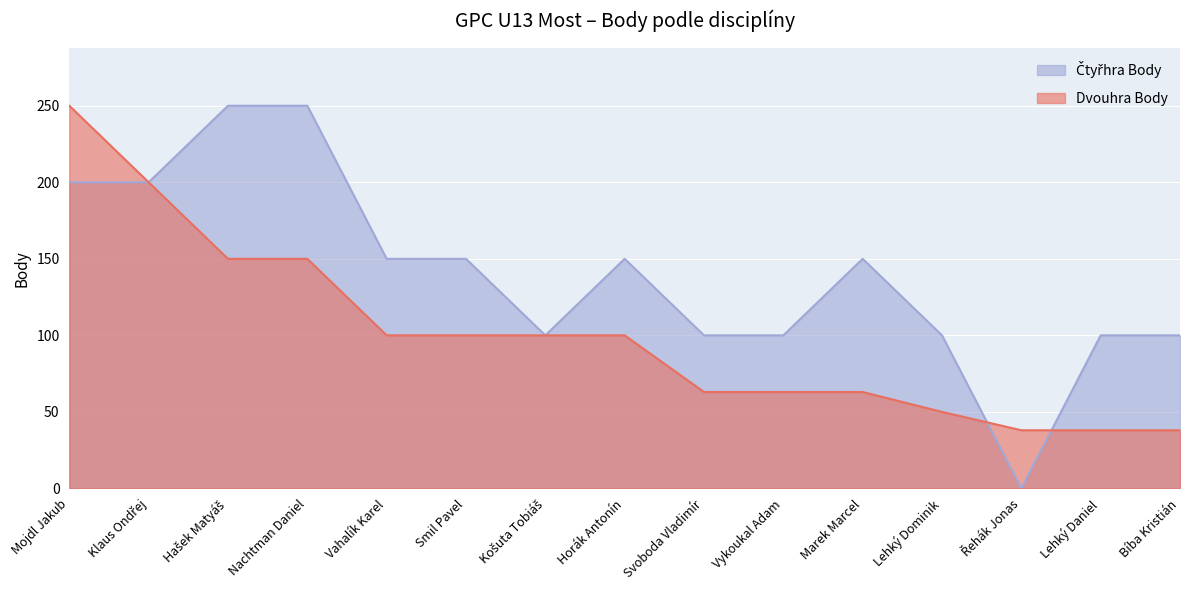

Reading left to right, extract all data points from this chart.

Dvouhra Body: 250	200	150	150	100	100	100	100	63	63	63	50	38	38	38
Čtyřhra Body: 200	200	250	250	150	150	100	150	100	100	150	100	0	100	100